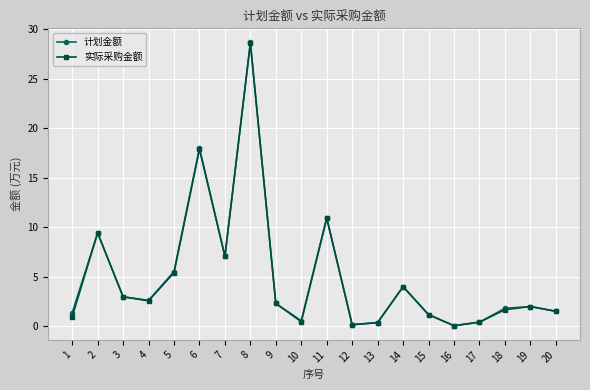

Is this an area chart (filled region under the line)?

No